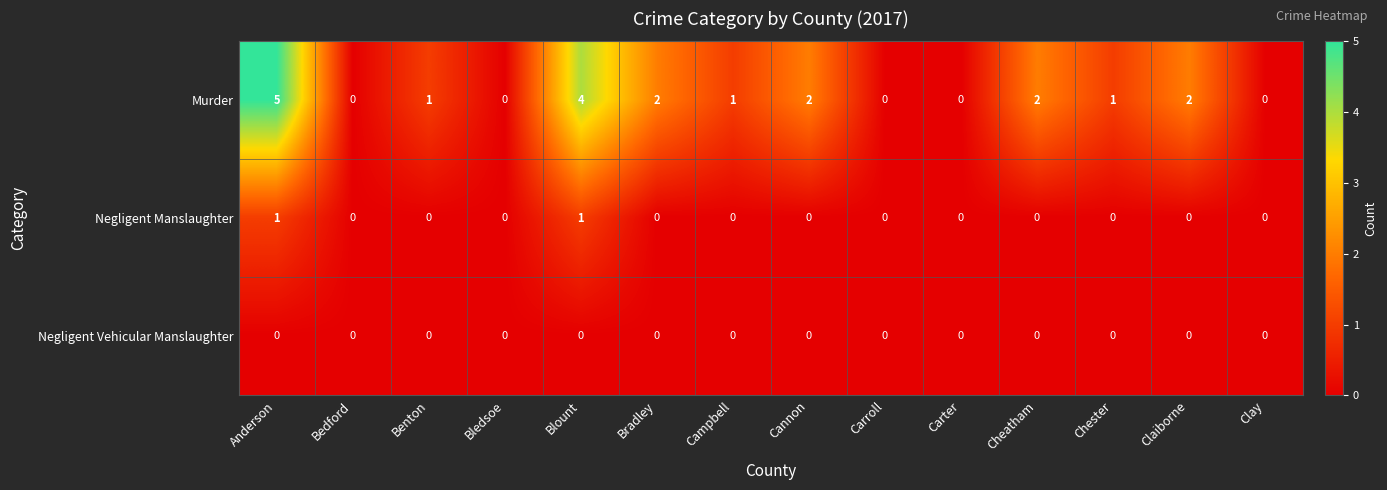

Rank the series by their maximum value, from lowest to highest.

Negligent Vehicular Manslaughter, Negligent Manslaughter, Murder